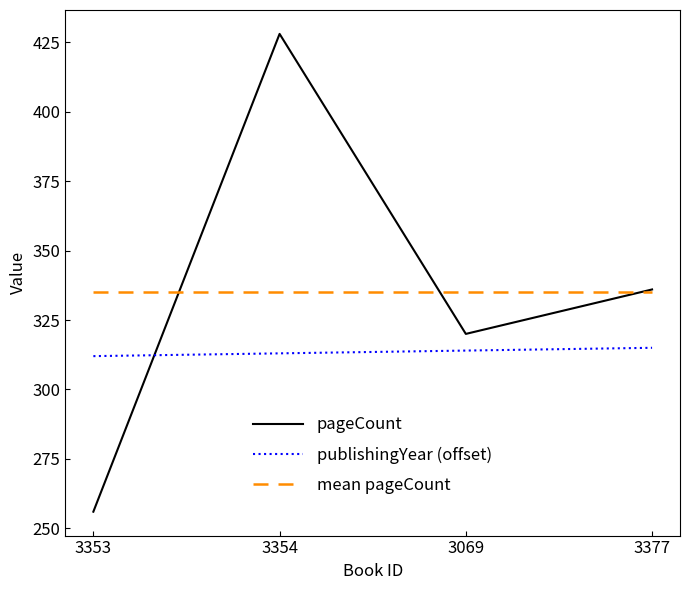

Between 3354 and 3069, which series saw the biggest shift?

pageCount